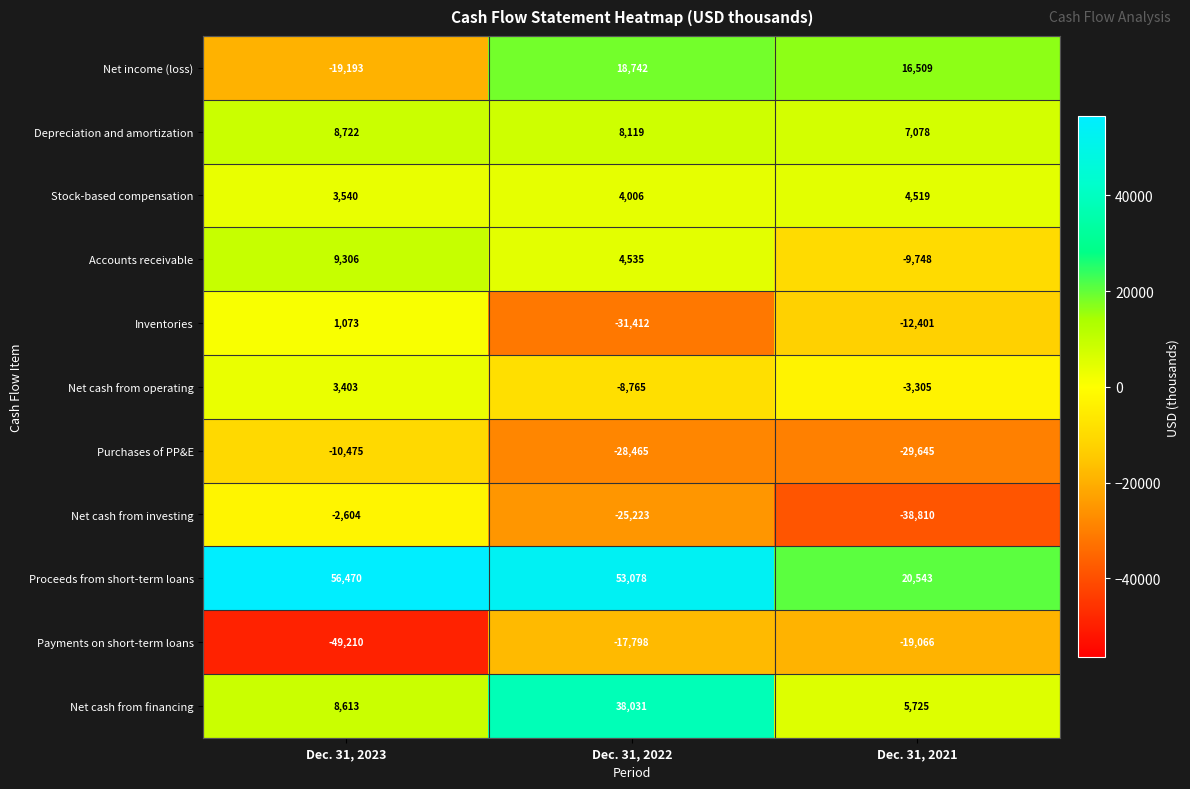

At which label is Purchases of PP&E closest to -20060?

Dec. 31, 2022